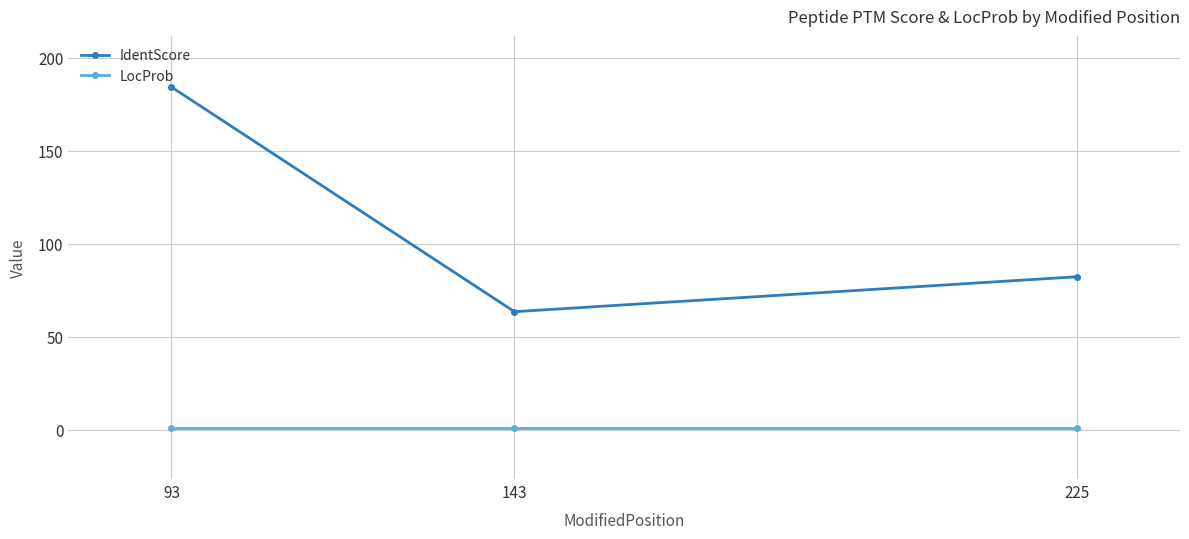

How many data points in IdentScore are less than 82?

1